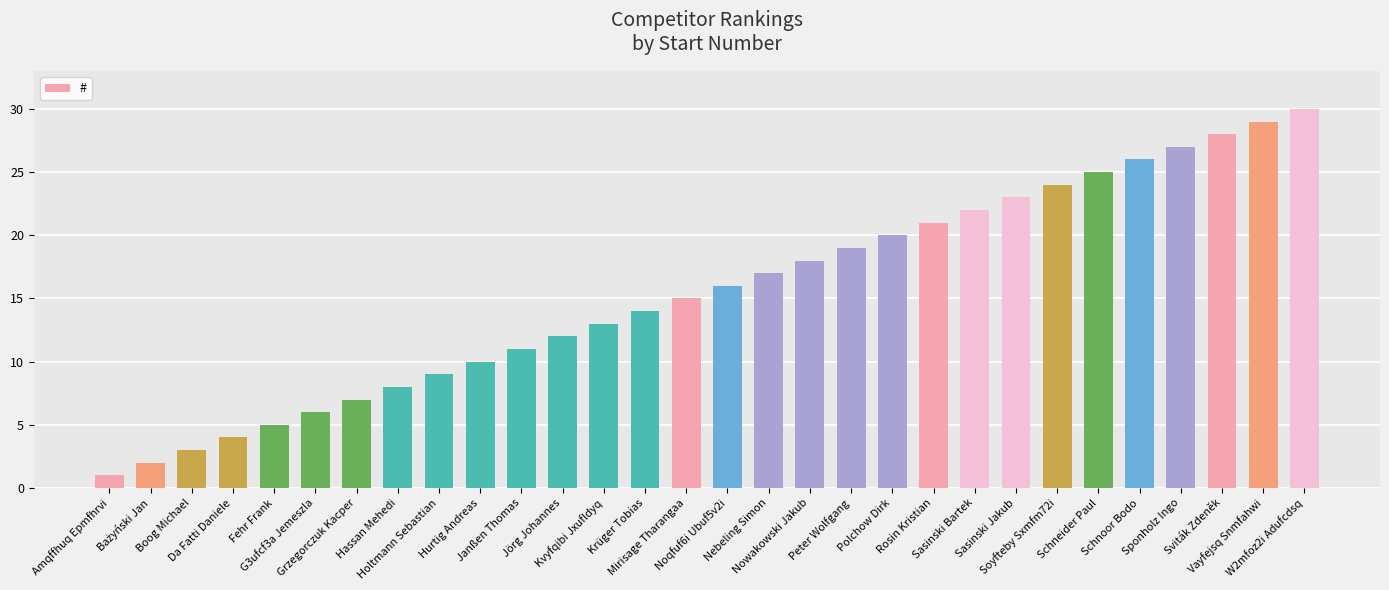

How many bars are there in total?

30